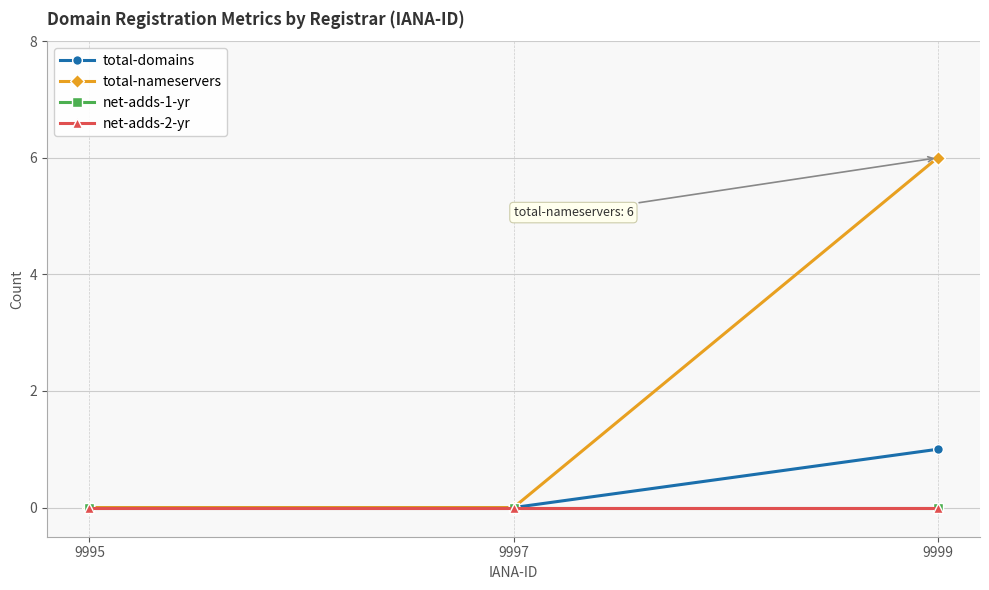

Read the total-domains value at 9999.

1